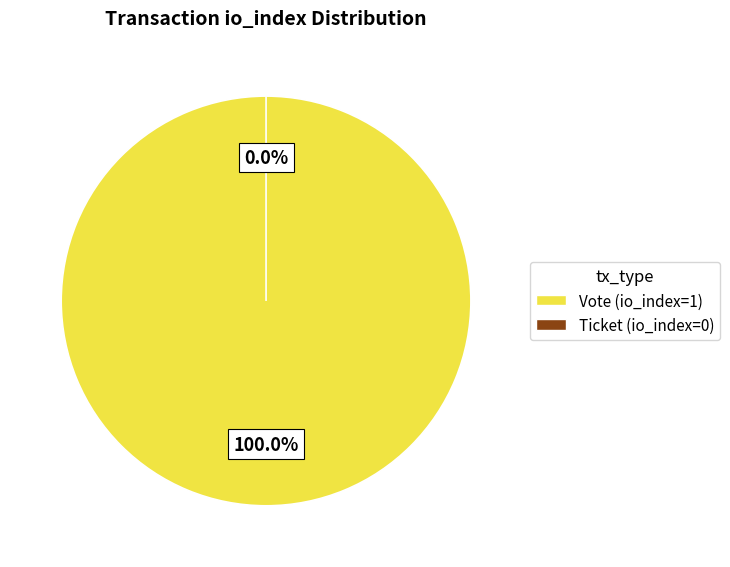

Which slice is the largest?

Vote (io_index=1)